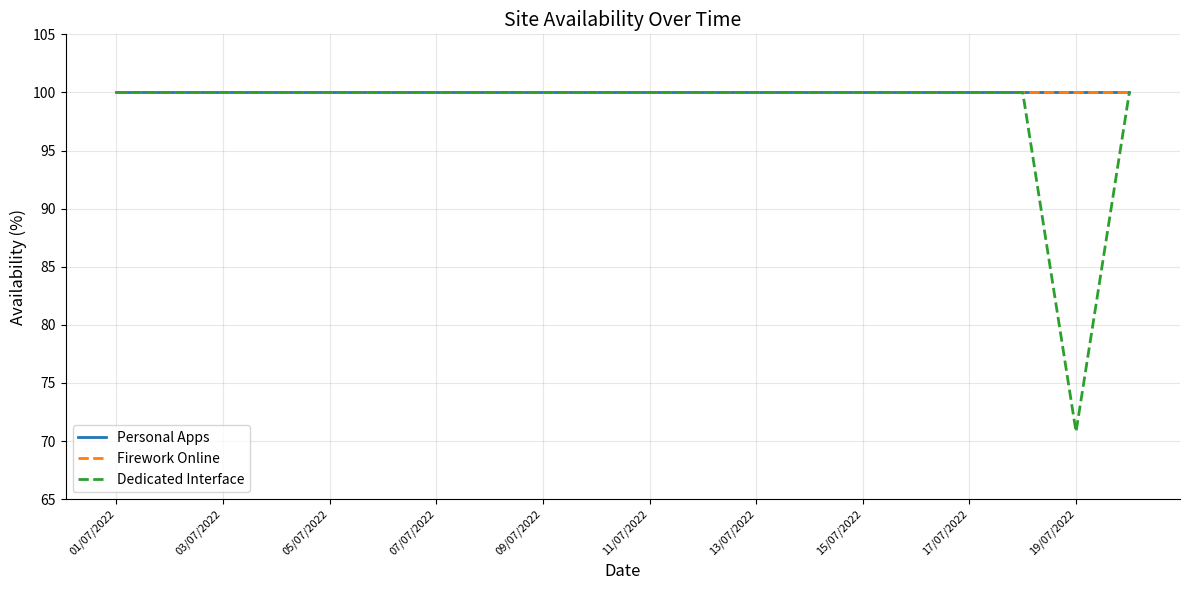

True or false: Personal Apps and Dedicated Interface cross at least once.

False